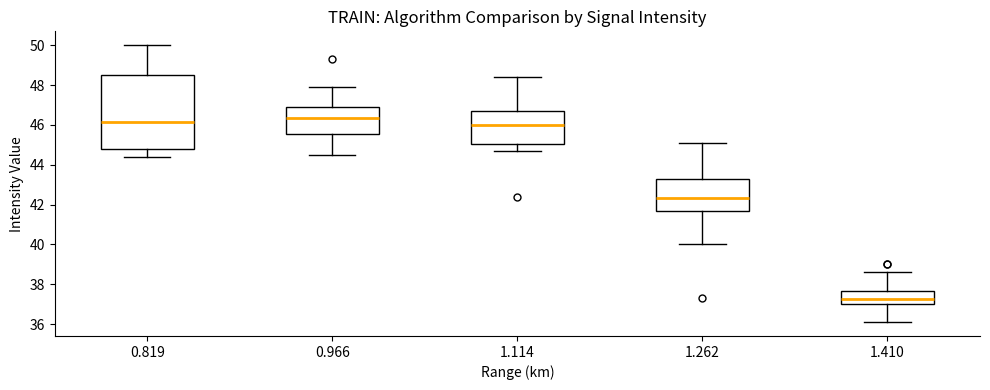

Which box has the lowest median line?

1.410